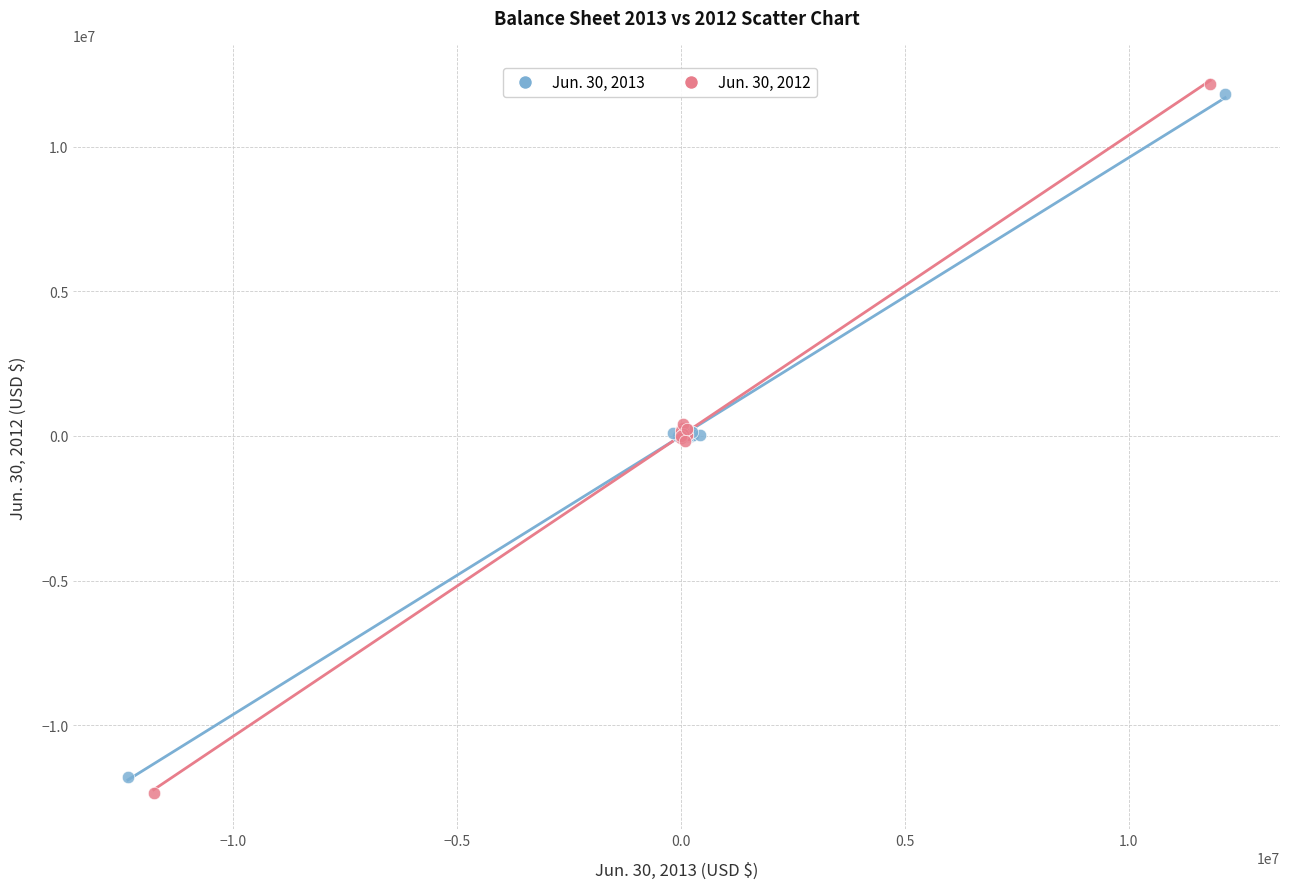

Which series has the widest spread of Y values?

Jun. 30, 2012